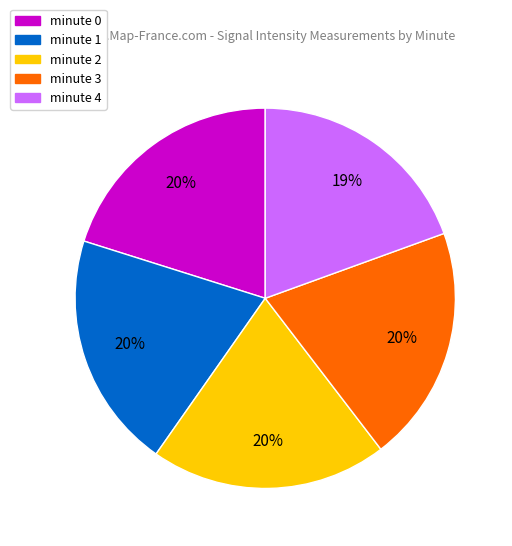

Does minute 4 represent more than half of the total?

No